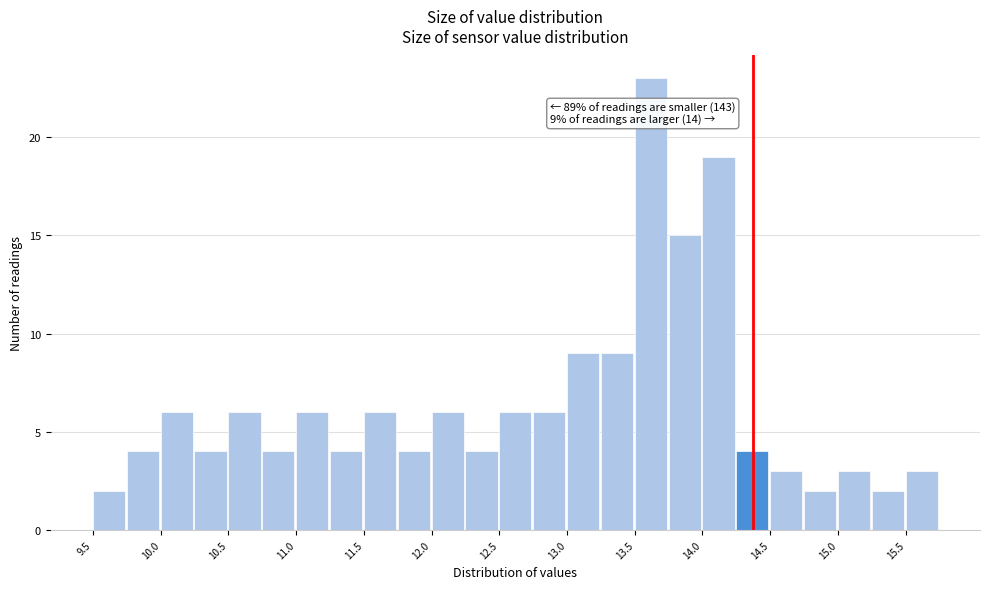

Which range on the x-axis has the tallest bar?

13.50 to 13.75